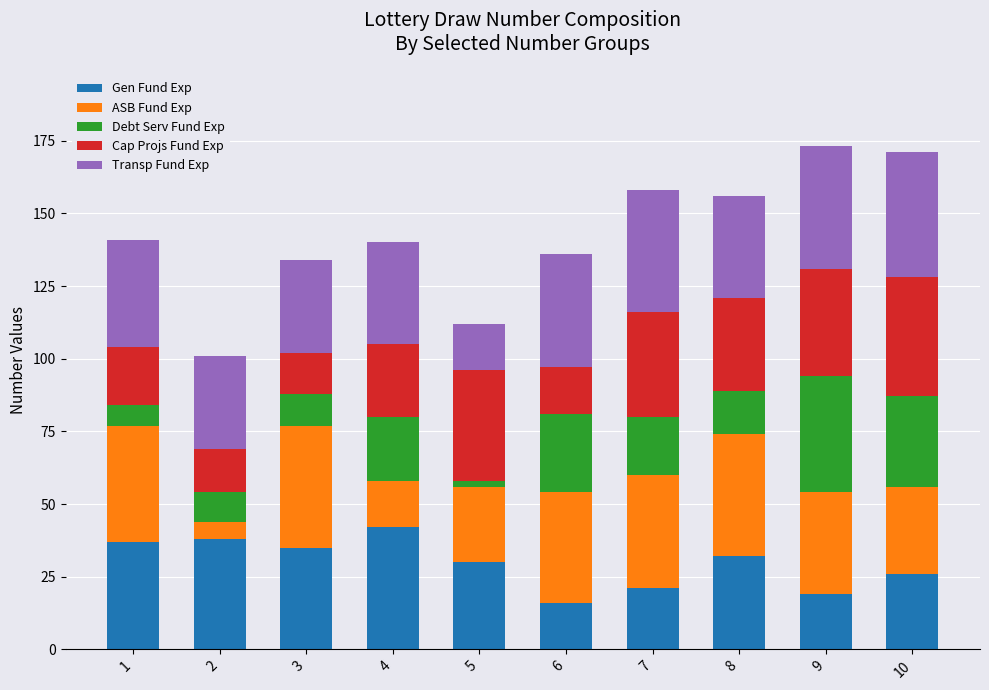

What are all the series names shown in the legend?

Gen Fund Exp, ASB Fund Exp, Debt Serv Fund Exp, Cap Projs Fund Exp, Transp Fund Exp